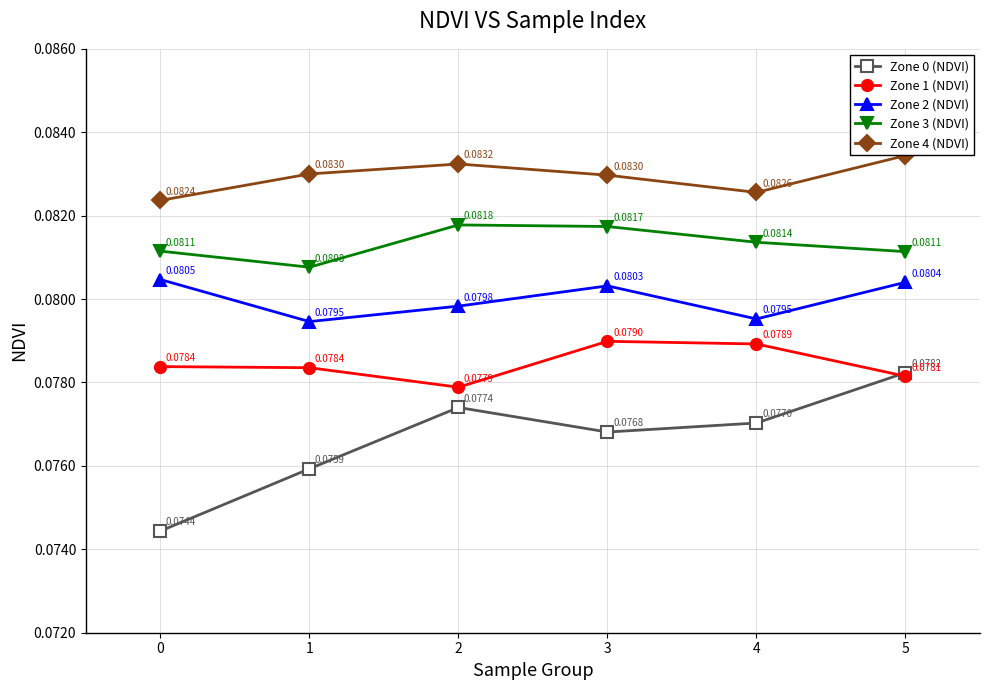

True or false: Zone 3 (NDVI) and Zone 2 (NDVI) cross at least once.

False